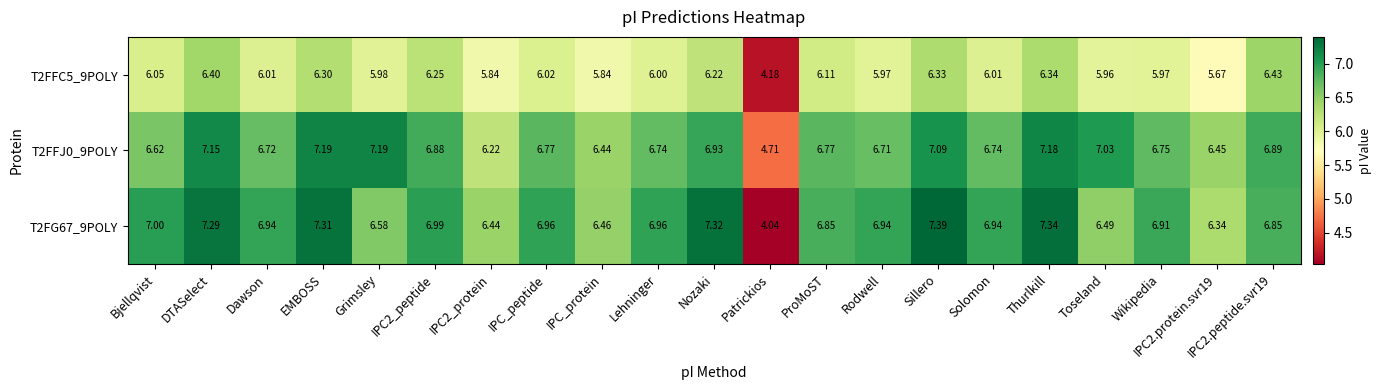

Count the number of categories in the chart.

21